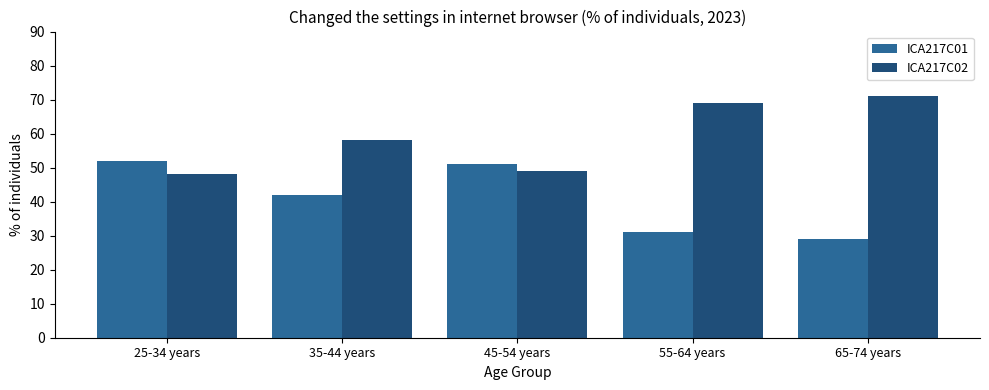

What is the spread (max minus min) of values at 65-74 years?

42